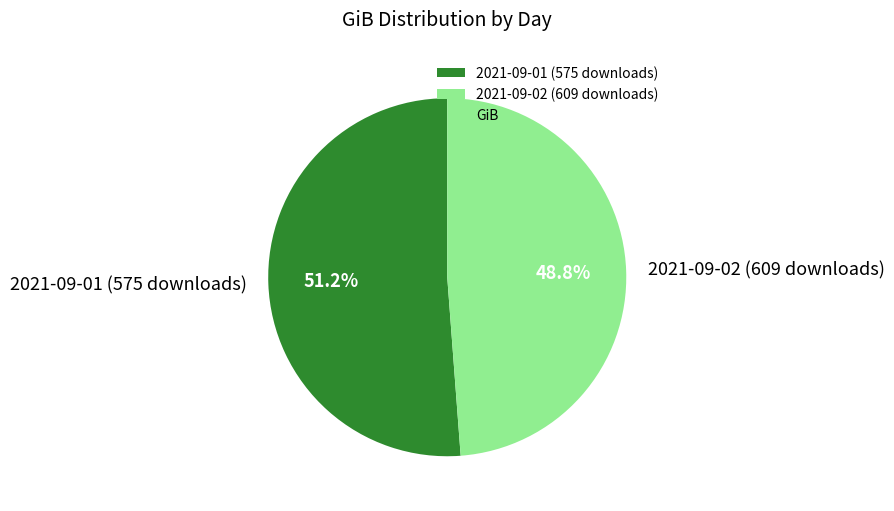

Rank the categories by value from highest to lowest.

2021-09-01 (575 downloads), 2021-09-02 (609 downloads)